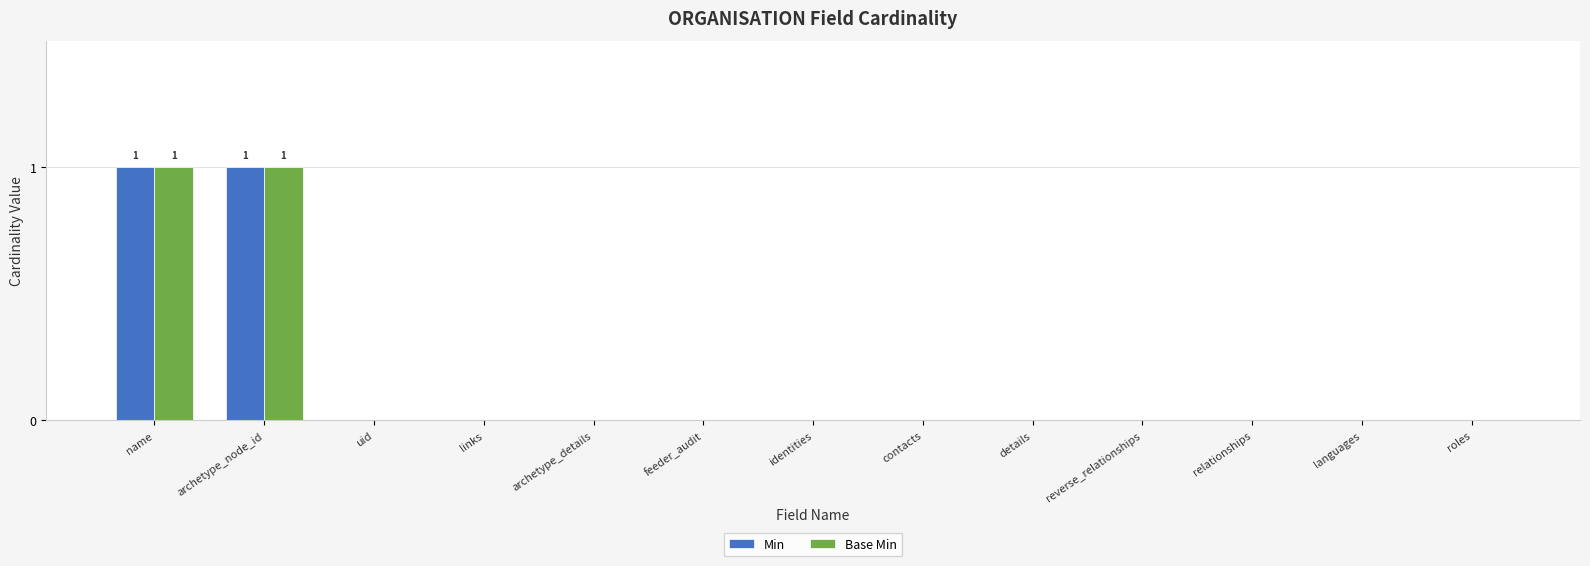

True or false: Min has a value of -1 at feeder_audit.

False